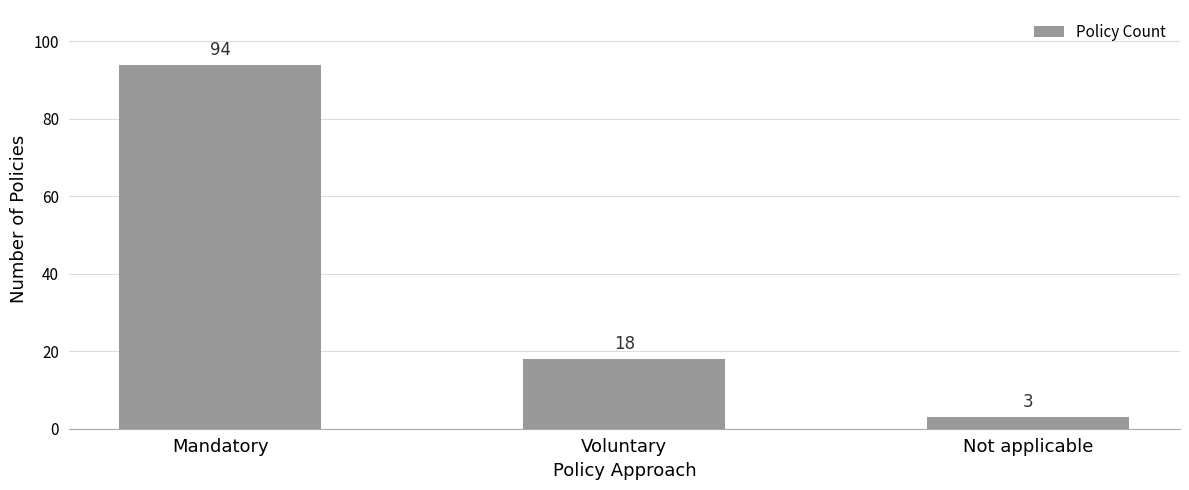

What is the difference between the maximum and second lowest values?

76